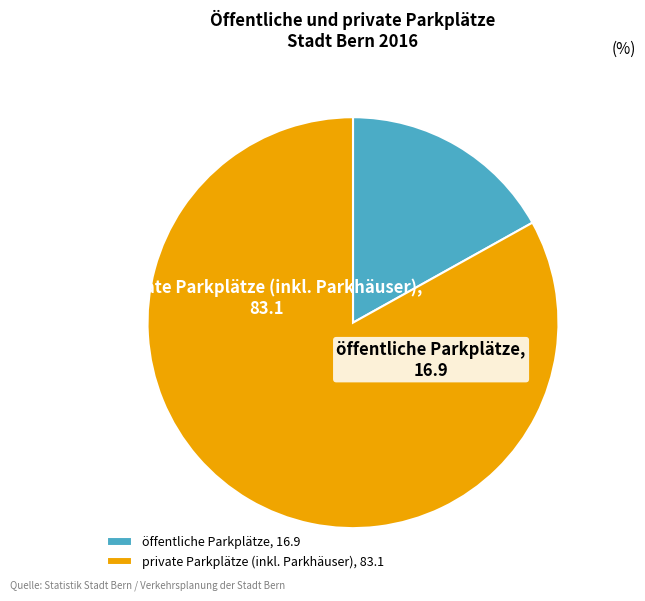

Which category accounts for the majority?

private Parkplätze (inkl. Parkhäuser)